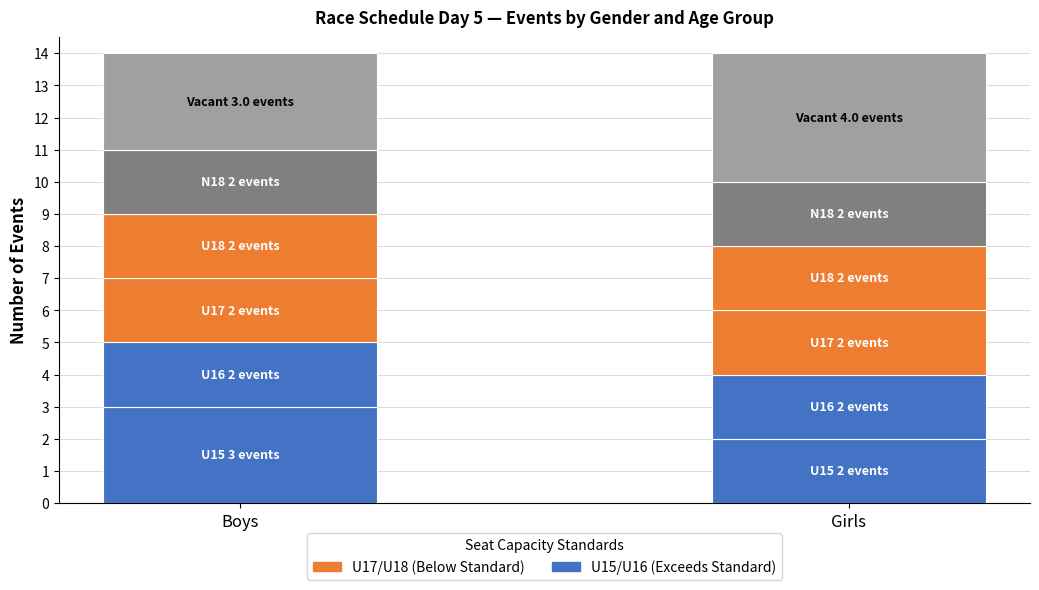

Does the chart contain stacked bars?

Yes